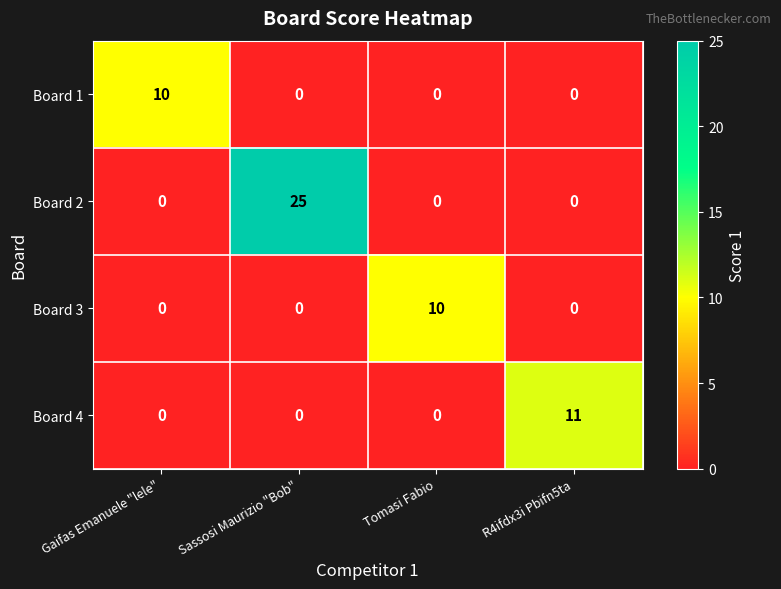

What is the difference between the maximum and minimum values in the Board 2 series?

25